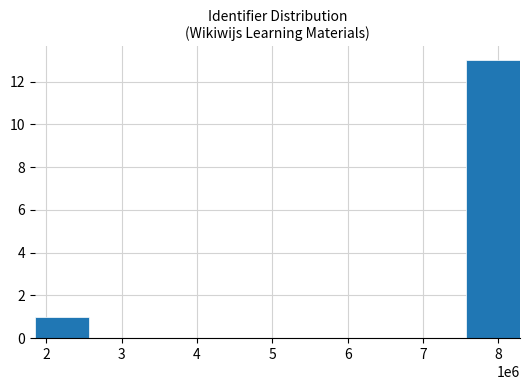

What is the greatest value displayed?

13